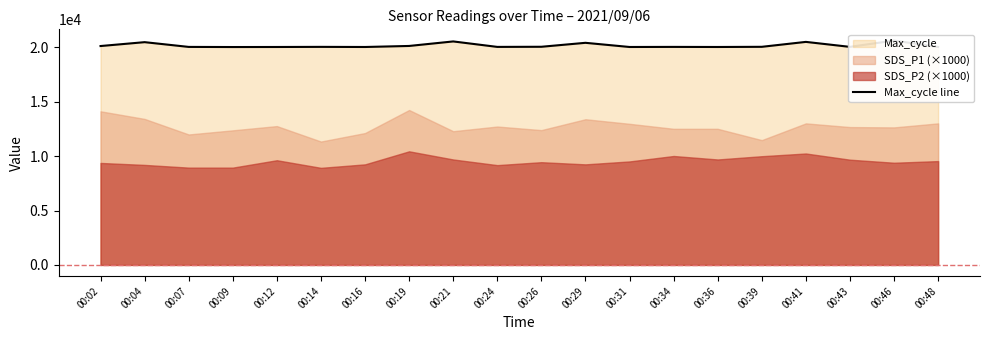

The chart shows a value of 20054 at 00:24. True or false?

True